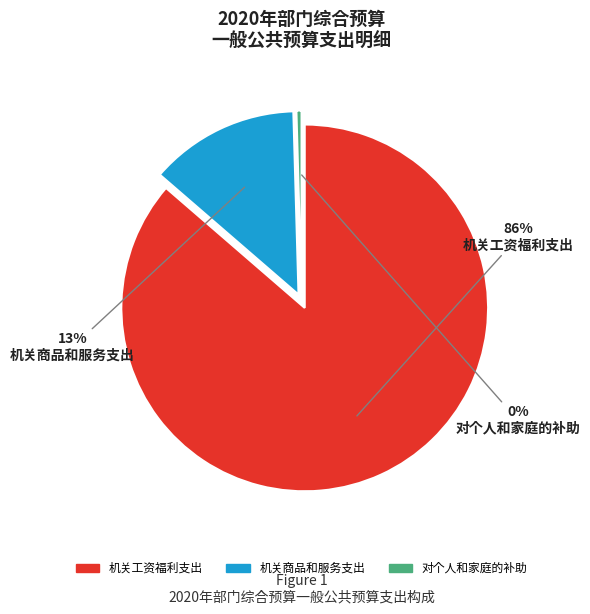

To the nearest percent, what percentage of the pie is 机关商品和服务支出?

13%